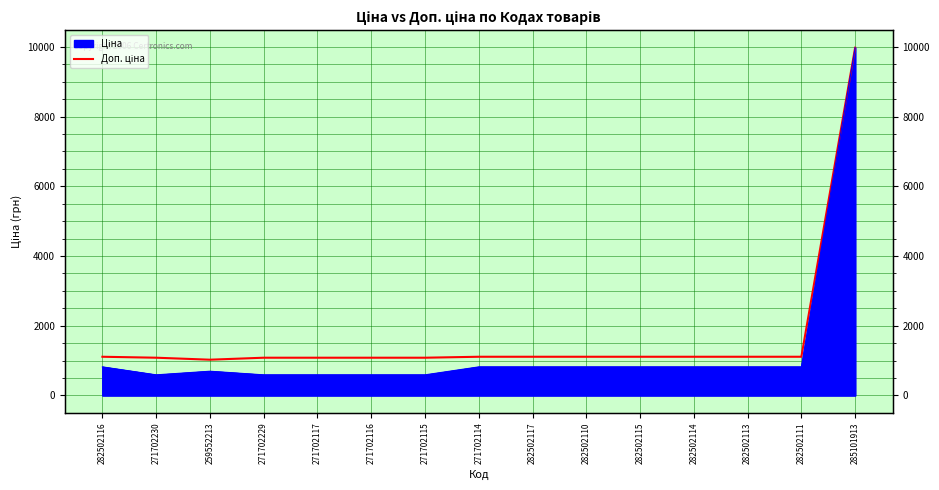

What is the label of the 7th point from the right?

282502117